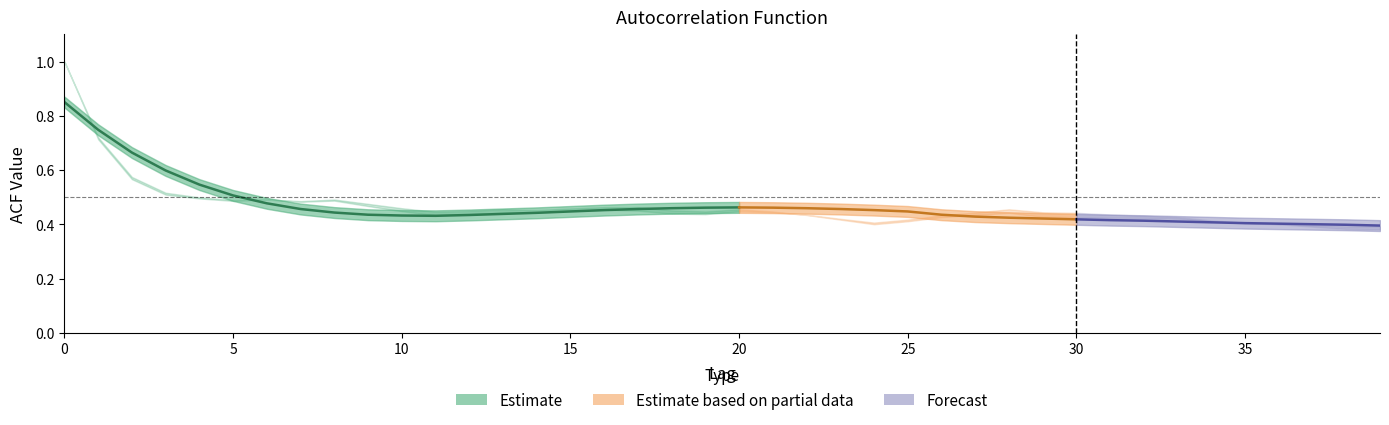

Between which two adjacent categories do acf_shown_smooth and acf_li first intersect?

0 and 1